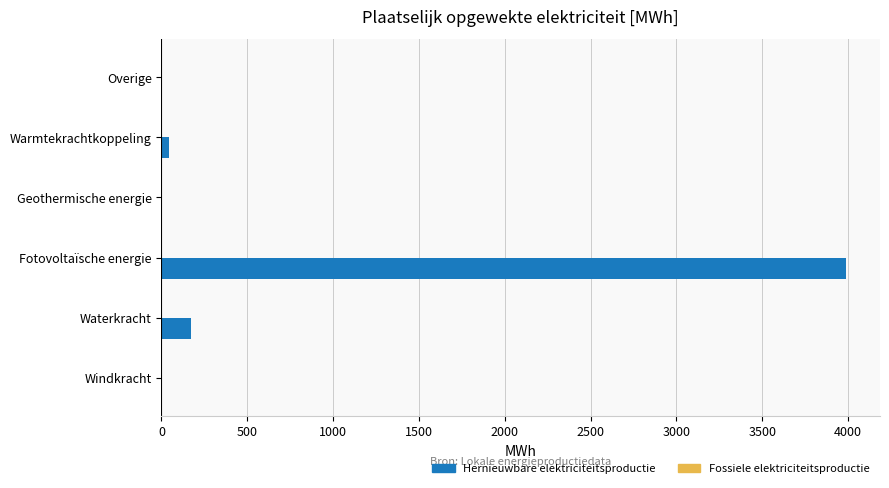

Reading top to bottom, extract all data points from this chart.

Overige=0.0	Warmtekrachtkoppeling=45.0	Geothermische energie=0.0	Fotovoltaïsche energie=3987.0	Waterkracht=170.4	Windkracht=0.0